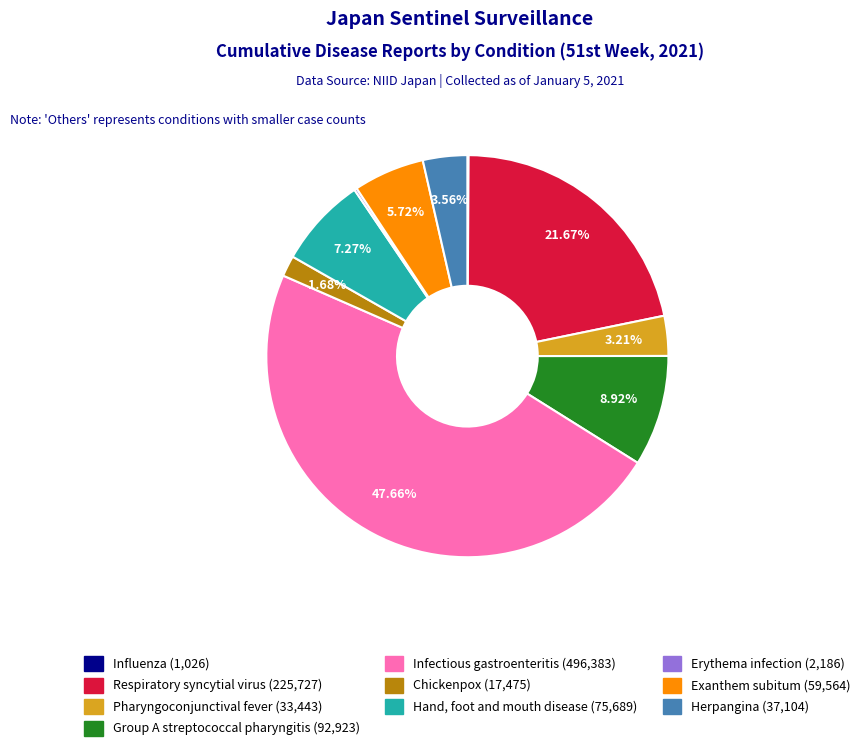

To the nearest percent, what is the difference between the Infectious gastroenteritis and Hand, foot and mouth disease slice percentages?

40%